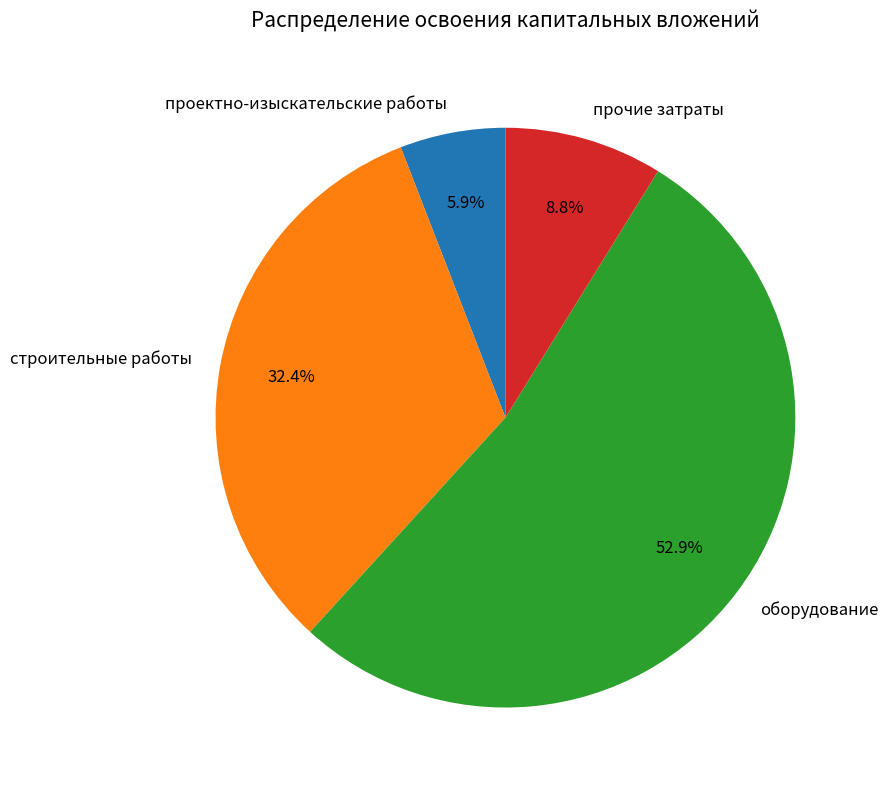

Approximately how many times larger is the value at оборудование compared to проектно-изыскательские работы?

9.0